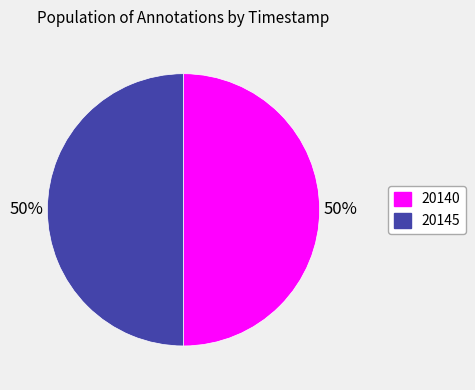

To the nearest percent, what is the average slice percentage?

50%